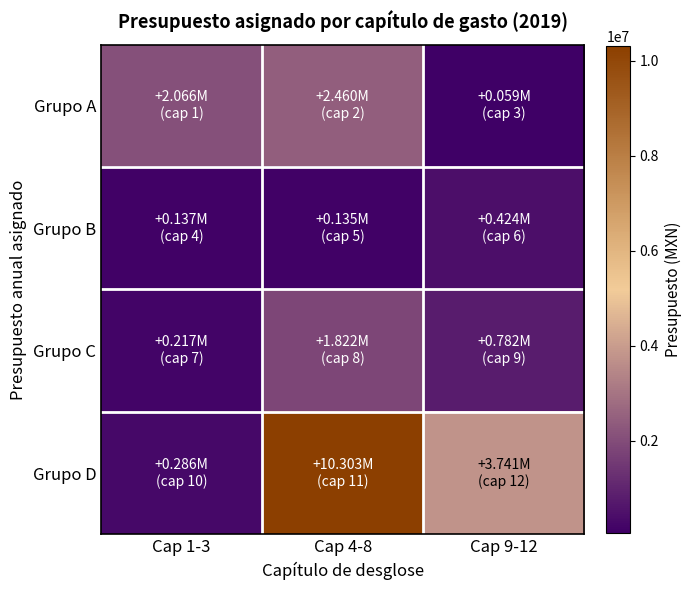

At Cap 4-8, list the series in order from smallest to largest.

Grupo B, Grupo C, Grupo A, Grupo D